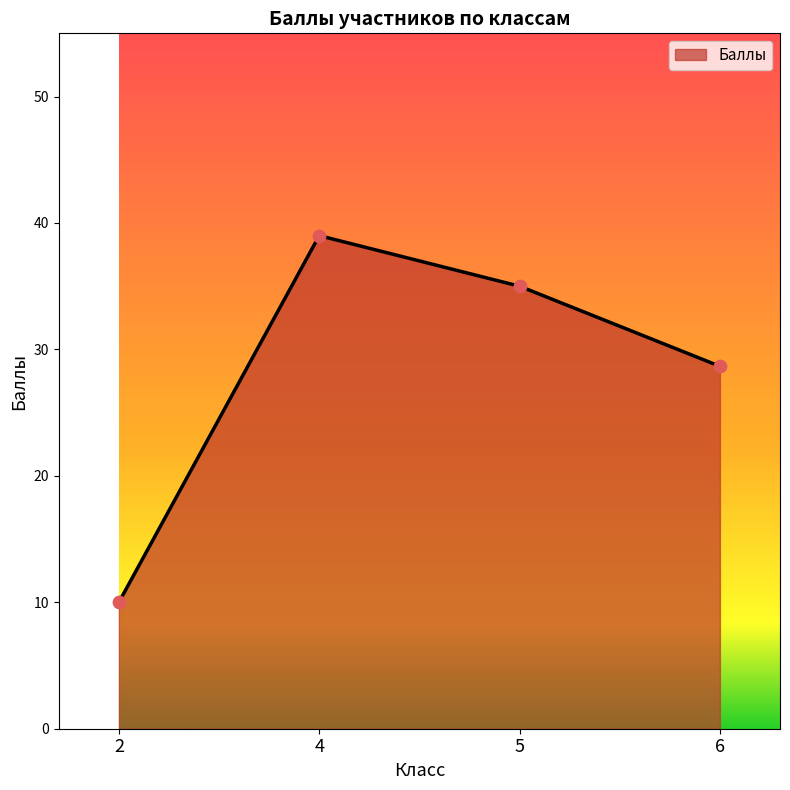

Approximately how many times larger is the value at 4 compared to 5?

1.1